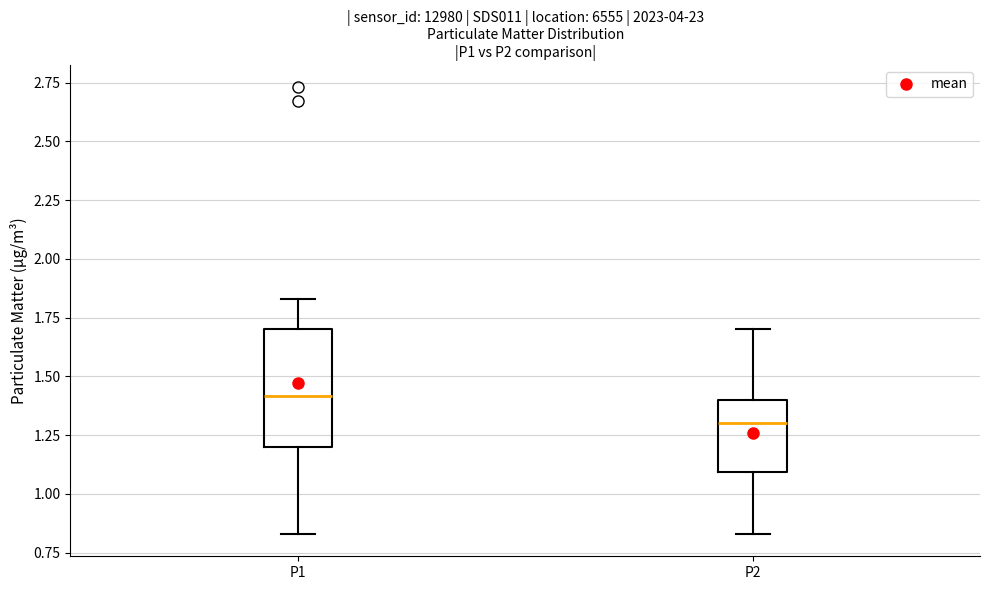

Reading left to right, transcribe this box plot: for each box, give where its median line is, the range the box spans, and where its two whiskers end, as read against the y-axis. The values are not printed on the chart, so give them approximately, as read against the axis.

P1: median 1.40, box 1.20 to 1.70, whiskers 0.85 to 1.85
P2: median 1.30, box 1.10 to 1.40, whiskers 0.85 to 1.70